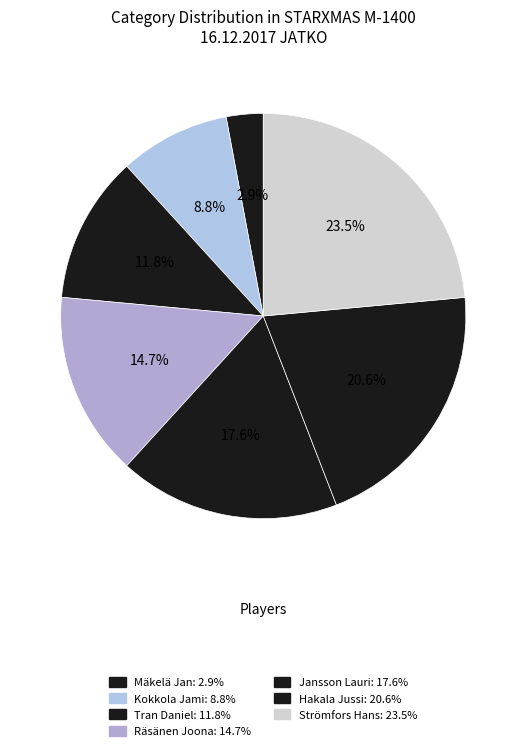

What is the largest slice in the pie chart?

Strömfors Hans